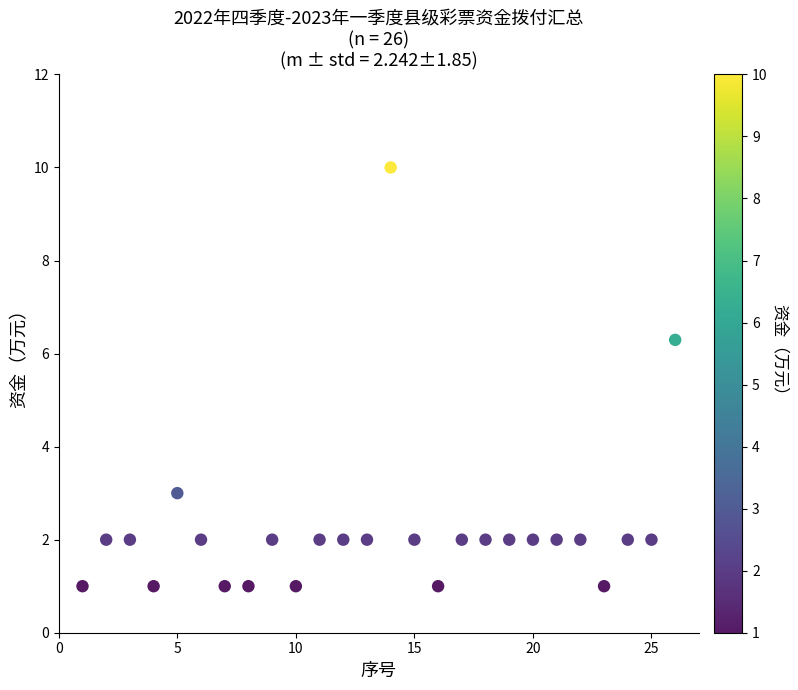

What Y value in the scatter plot is closest to 5?

6.3